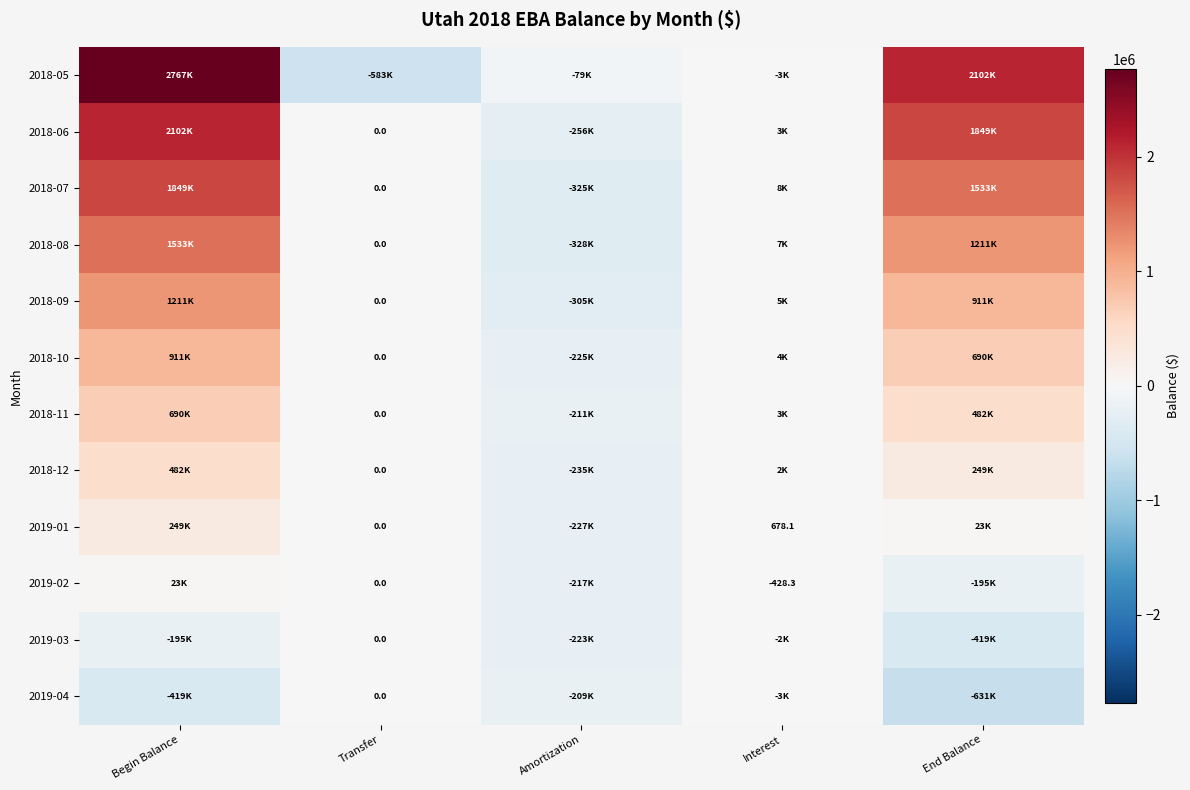

Rank the series at Amortization from highest to lowest value.

2018-05, 2019-04, 2018-11, 2019-02, 2019-03, 2018-10, 2019-01, 2018-12, 2018-06, 2018-09, 2018-07, 2018-08